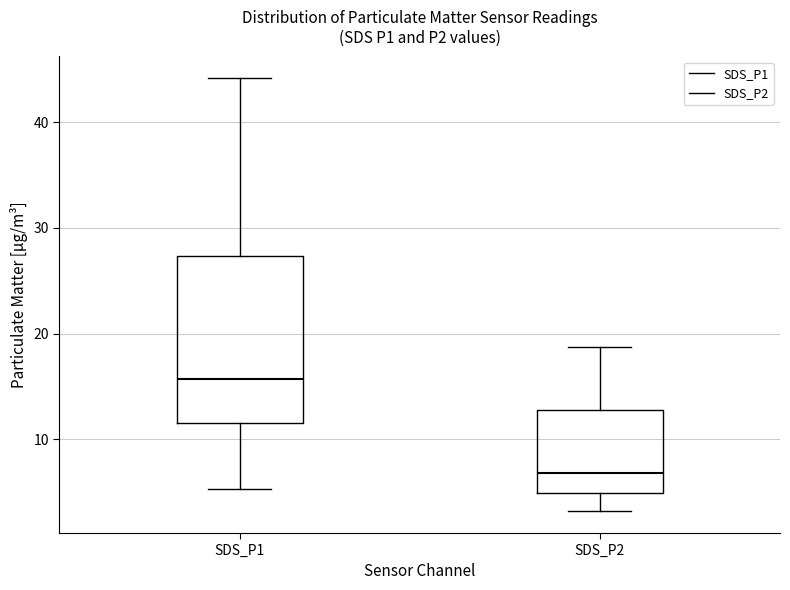

Which box's median line is the lowest?

SDS_P2